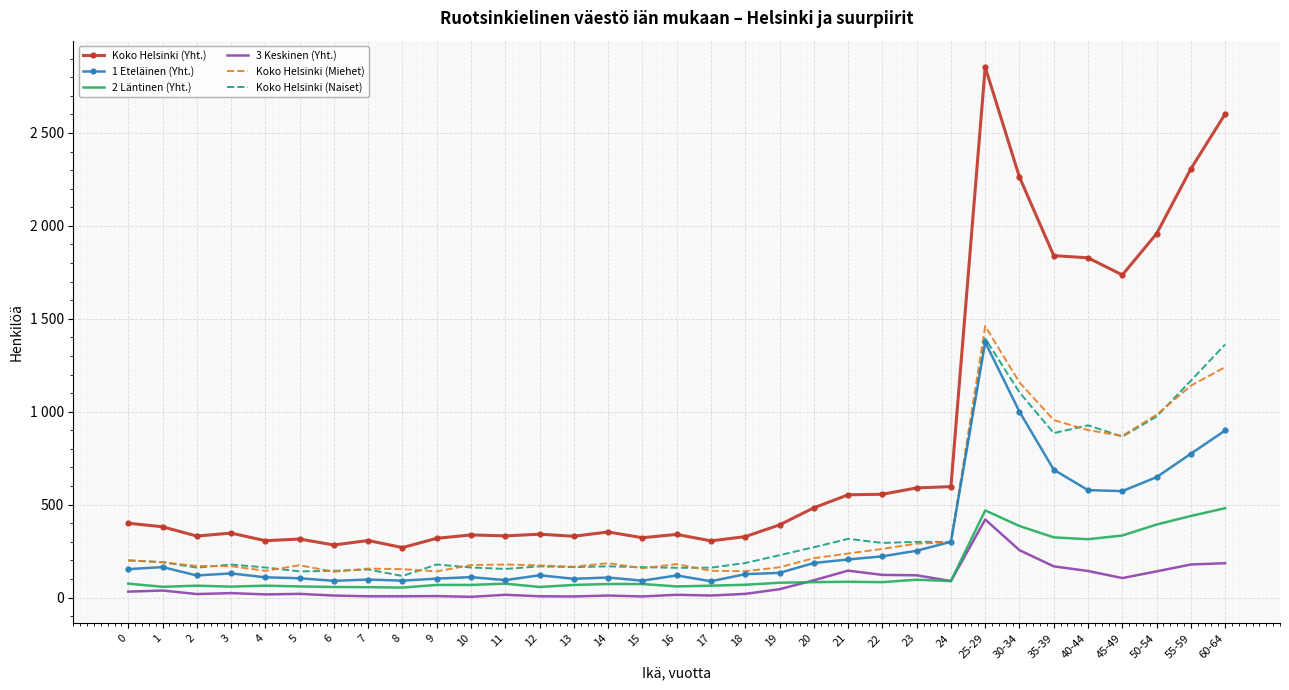

Which series changed the most between 1 and 30-34?

Koko Helsinki (Yht.)